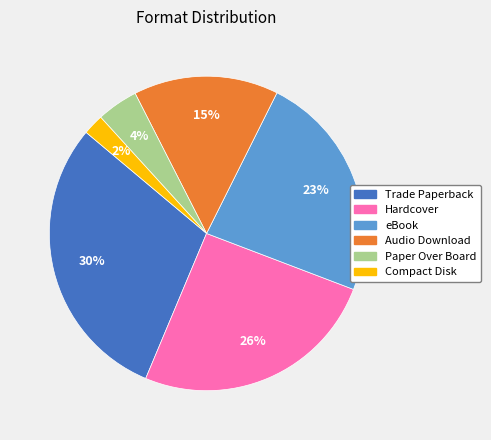

Is the sum of Trade Paperback and Paper Over Board greater than half?

No